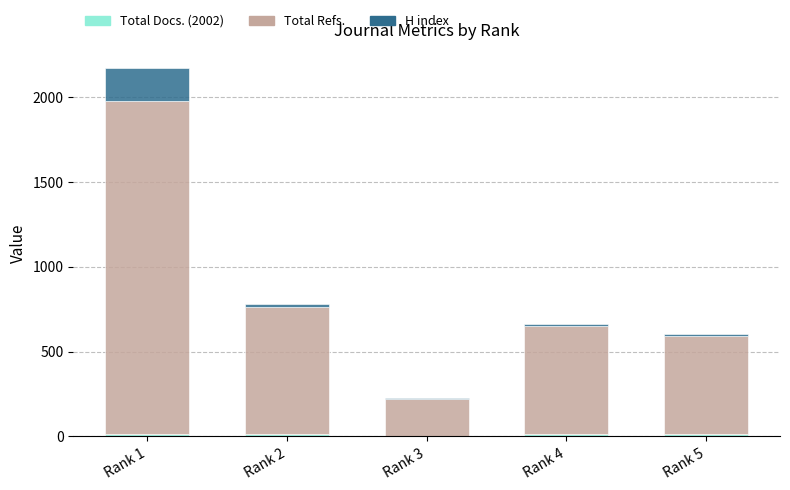

At which category is the sum across all series the highest?

Rank 1